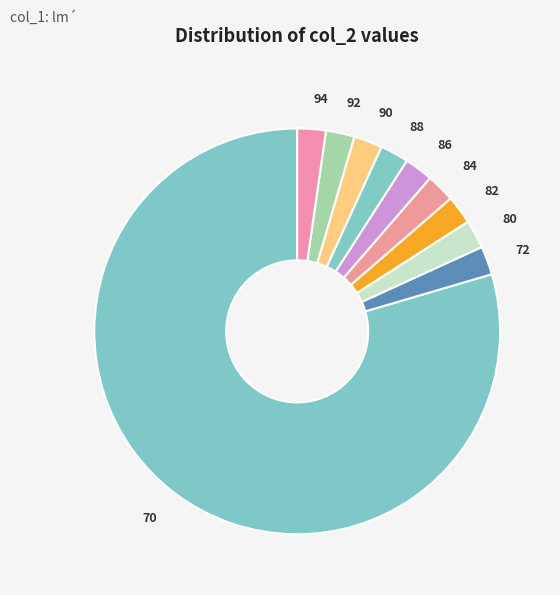

Do 70 and 92 together represent more than half of the pie?

Yes